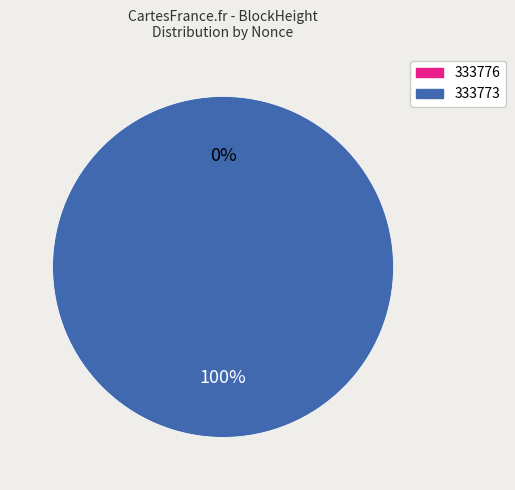

Is there a majority slice in this chart?

Yes